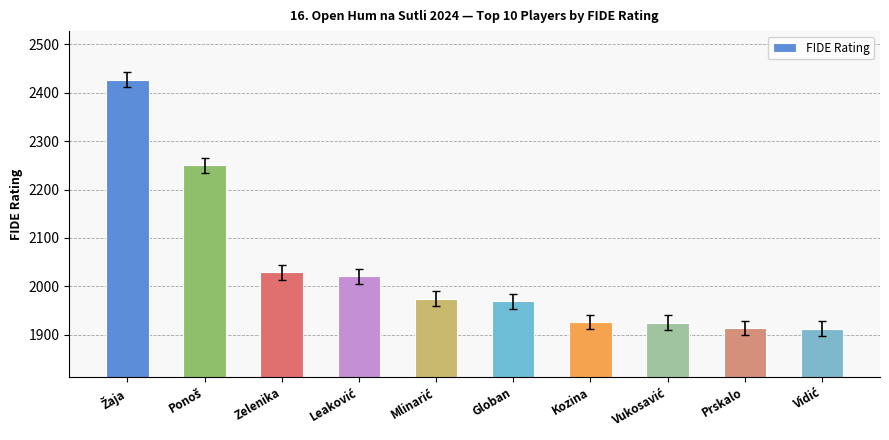

What is the greatest value displayed?

2427